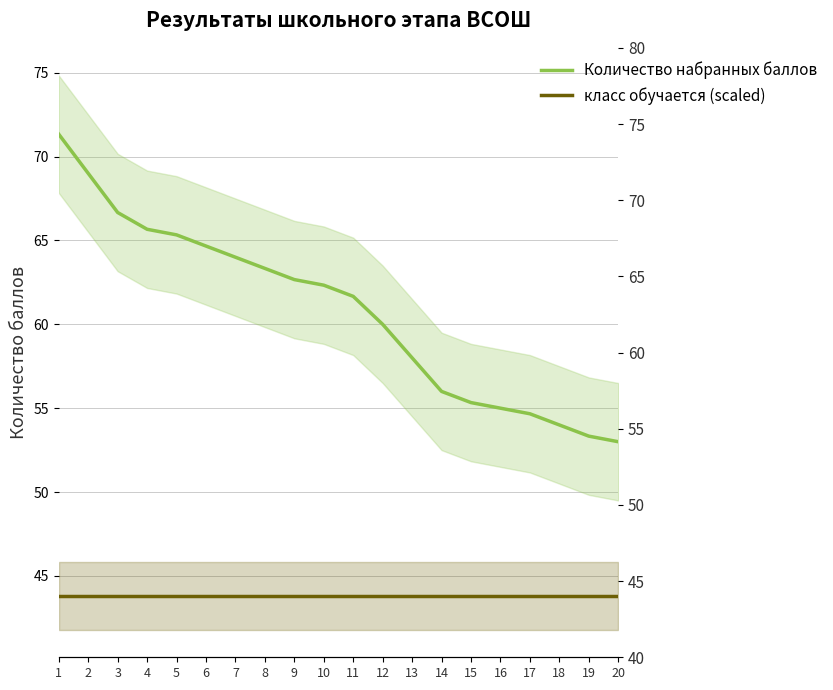

At how many categories does at least one series exceed 55?

15